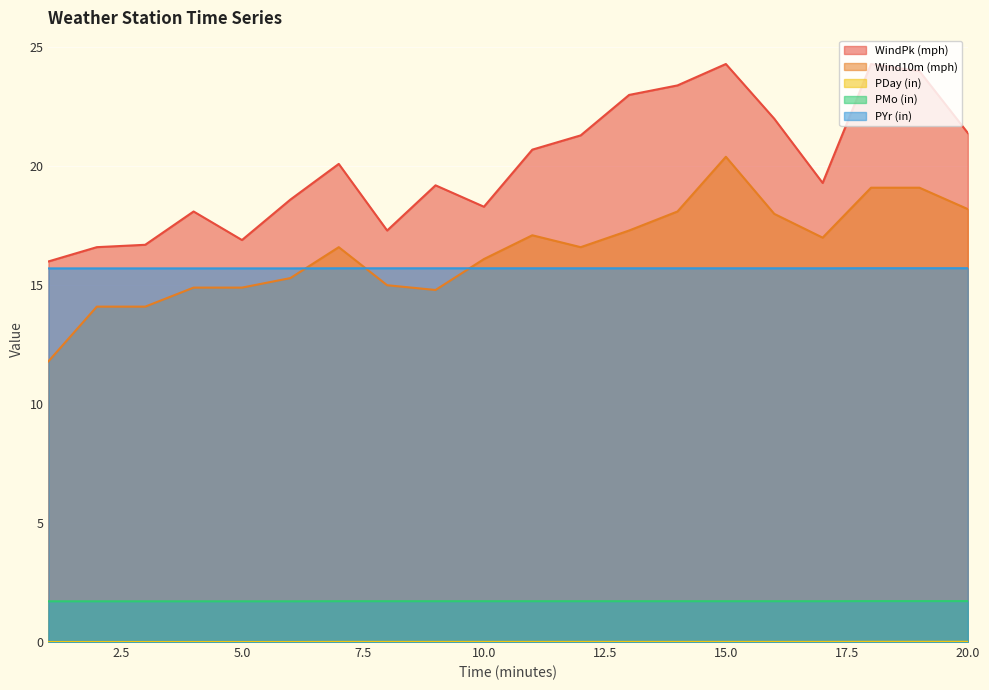

How many lines are shown in the chart?

5